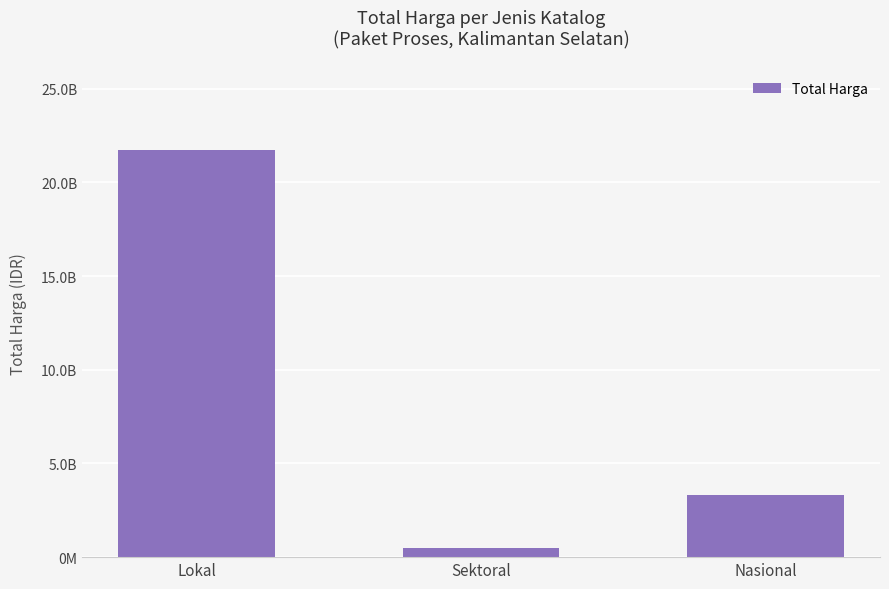

True or false: the data shows 3330000000 at Nasional.

True